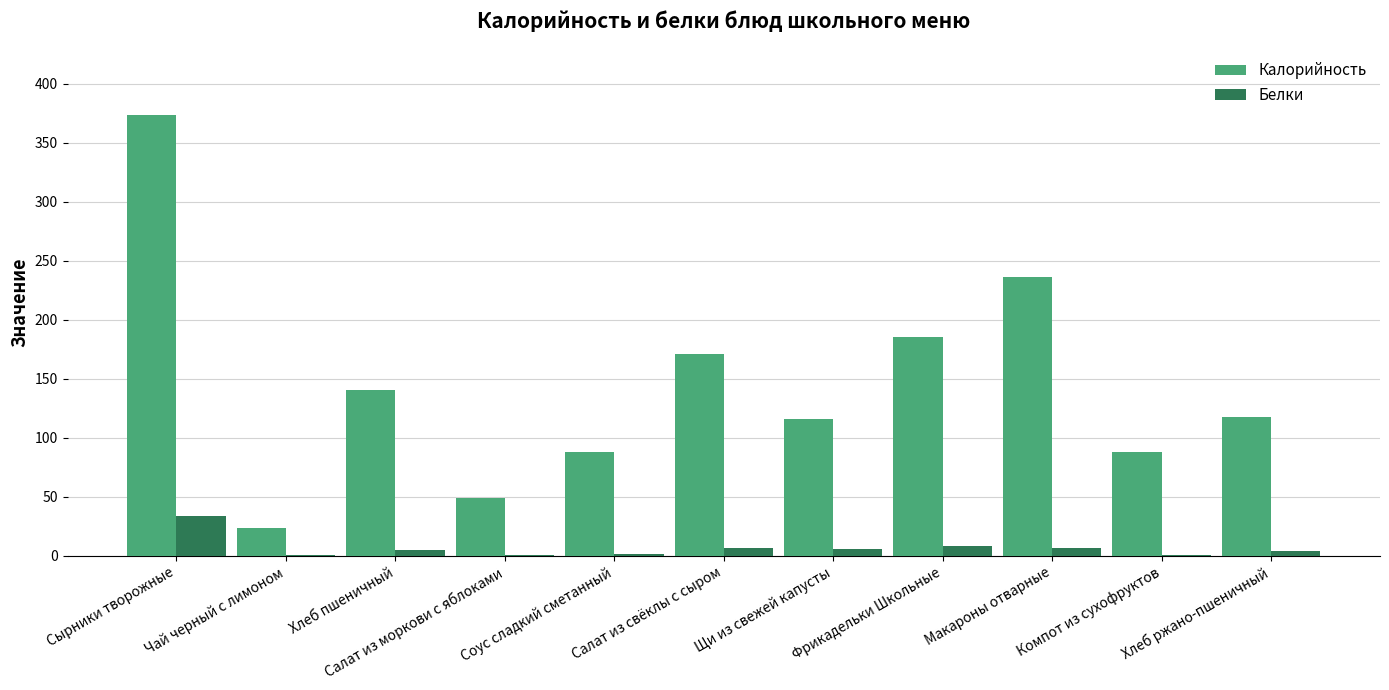

What is the highest value of the Белки series?

33.6